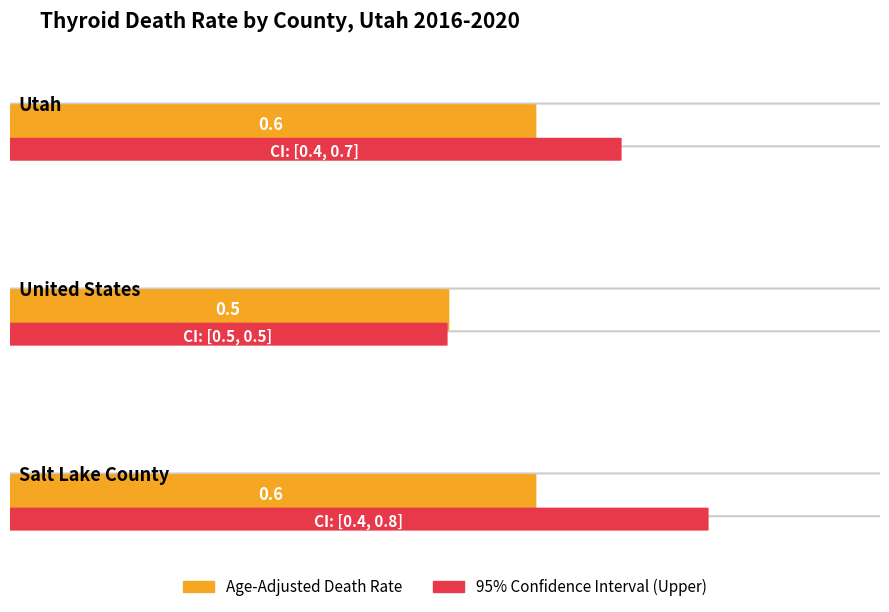

Which series has the largest total across all categories?

Upper CI